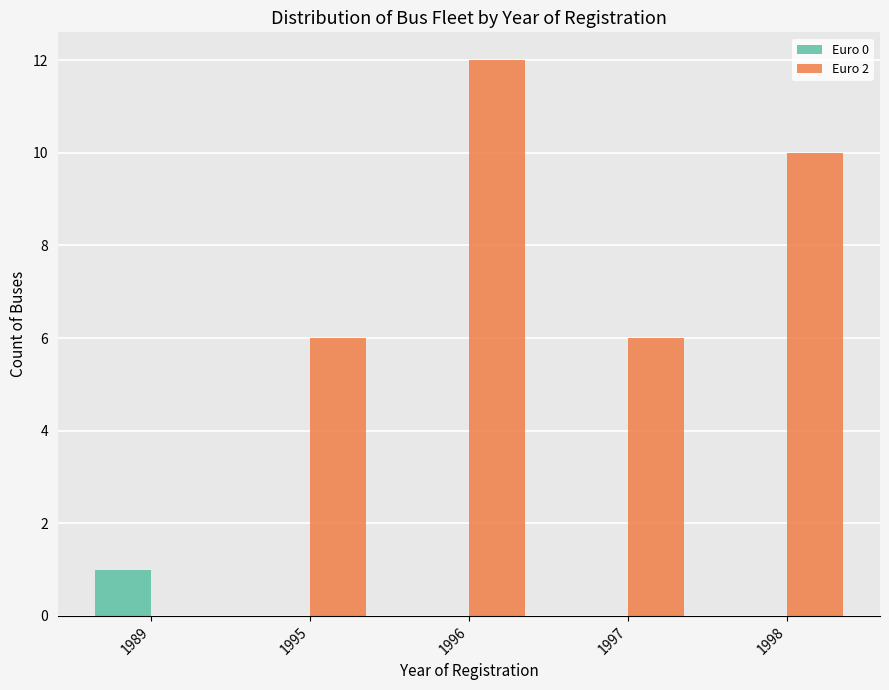

Which series has the largest total across all categories?

Euro 2